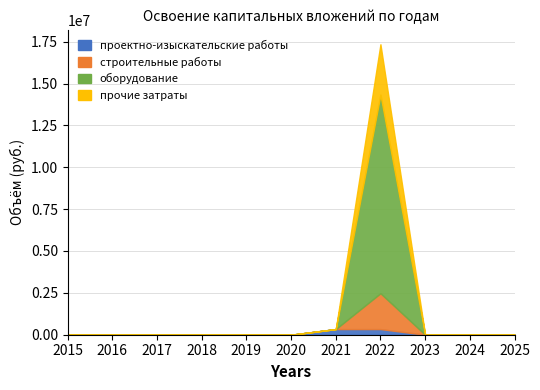

Which has a higher value, 2022 or 2024?

2022